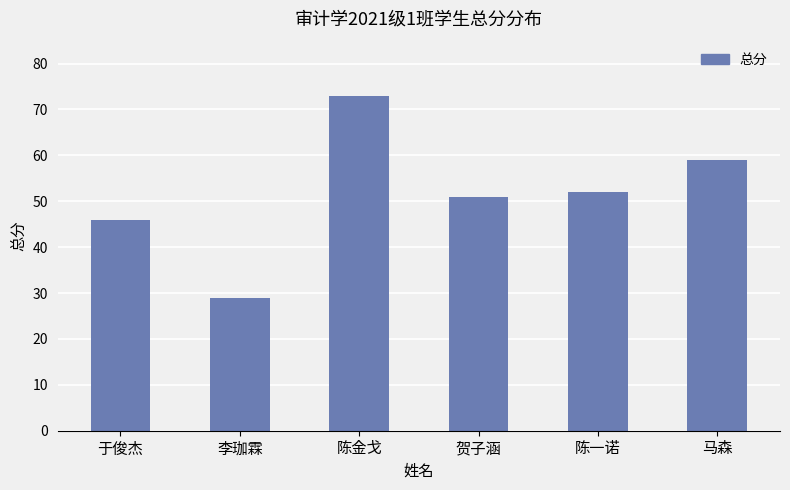

True or false: the data shows 126 at 陈金戈.

False